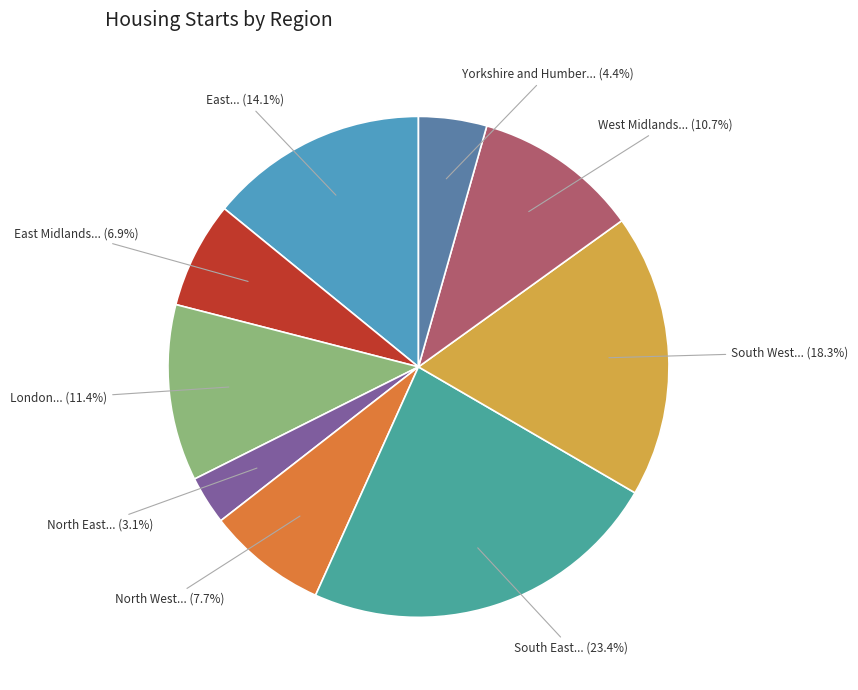

Which slice is the smallest?

North East